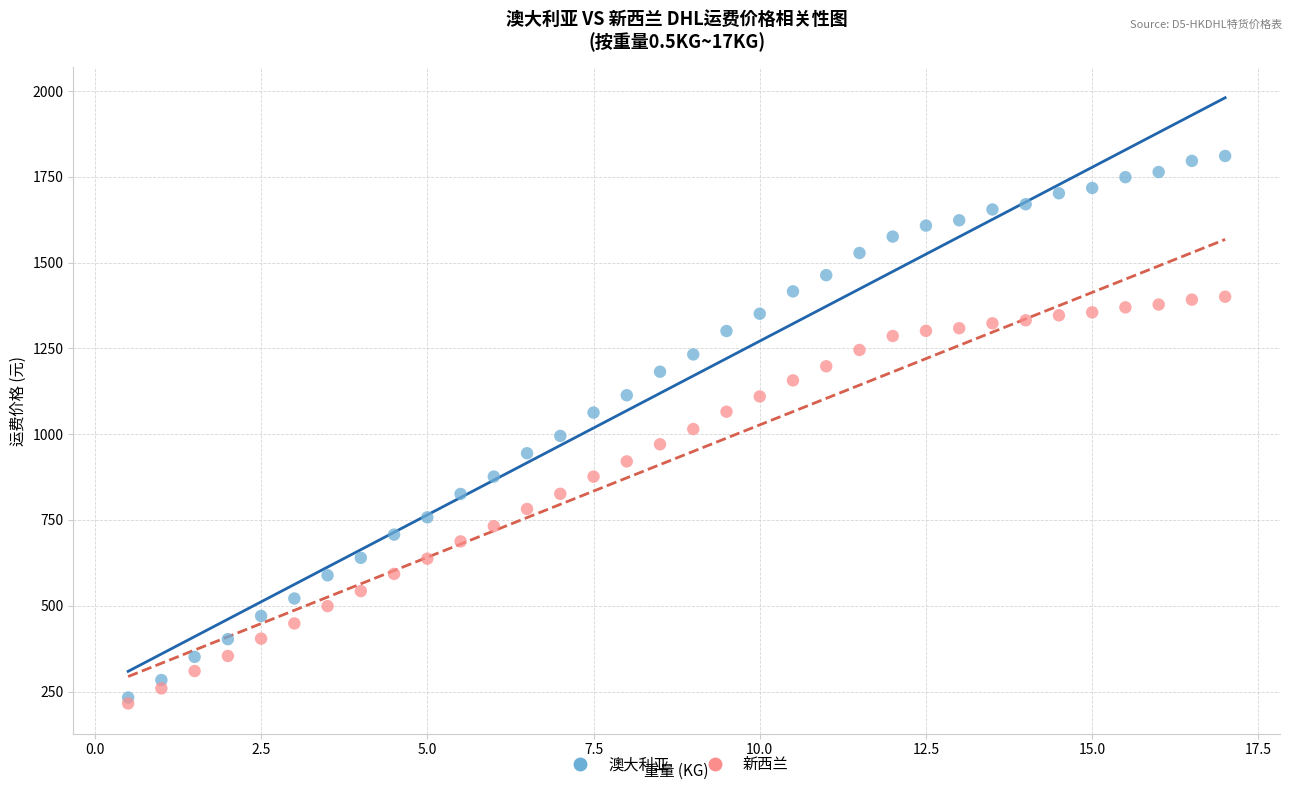

Which series contains the lowest Y value?

新西兰